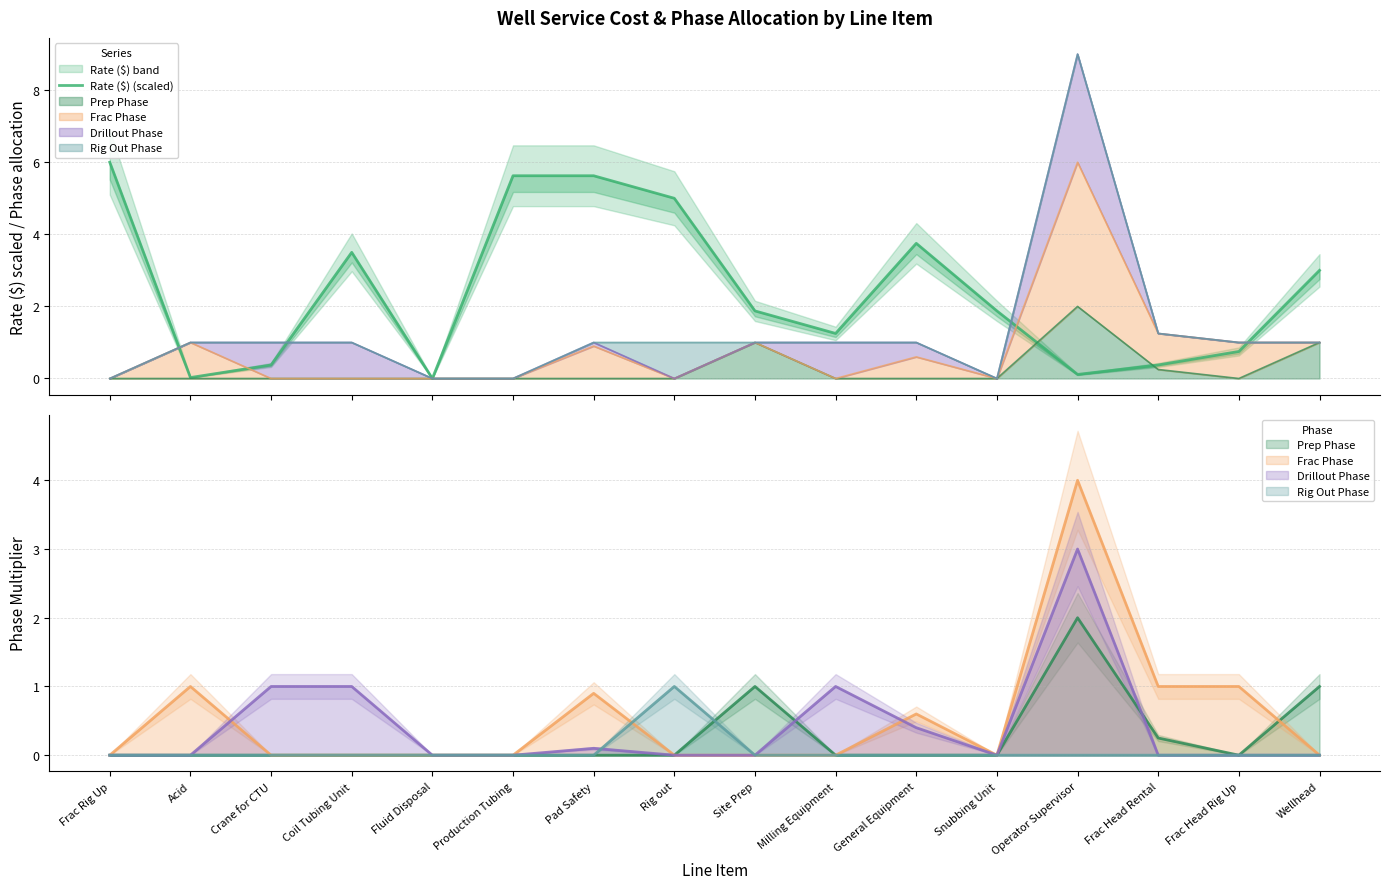

Reading left to right, extract all data points from this chart.

6.0	0.0	0.4	3.5	0.0	5.6	5.6	5.0	1.9	1.2	3.8	1.9	0.1	0.4	0.8	3.0